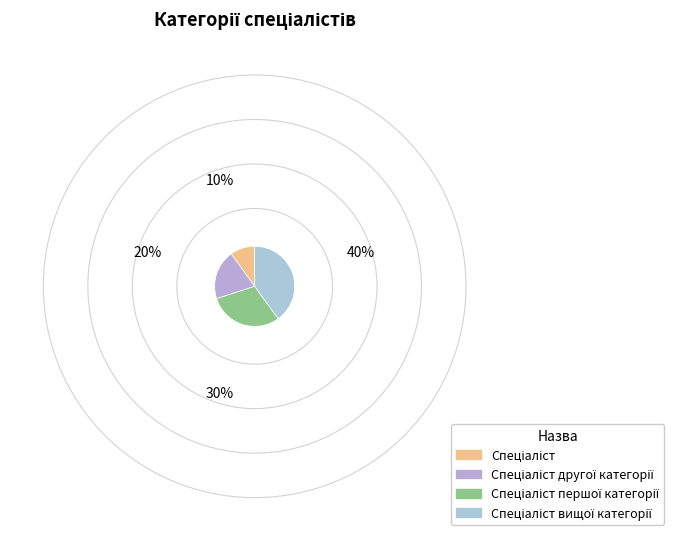

How many segments does this pie chart have?

4